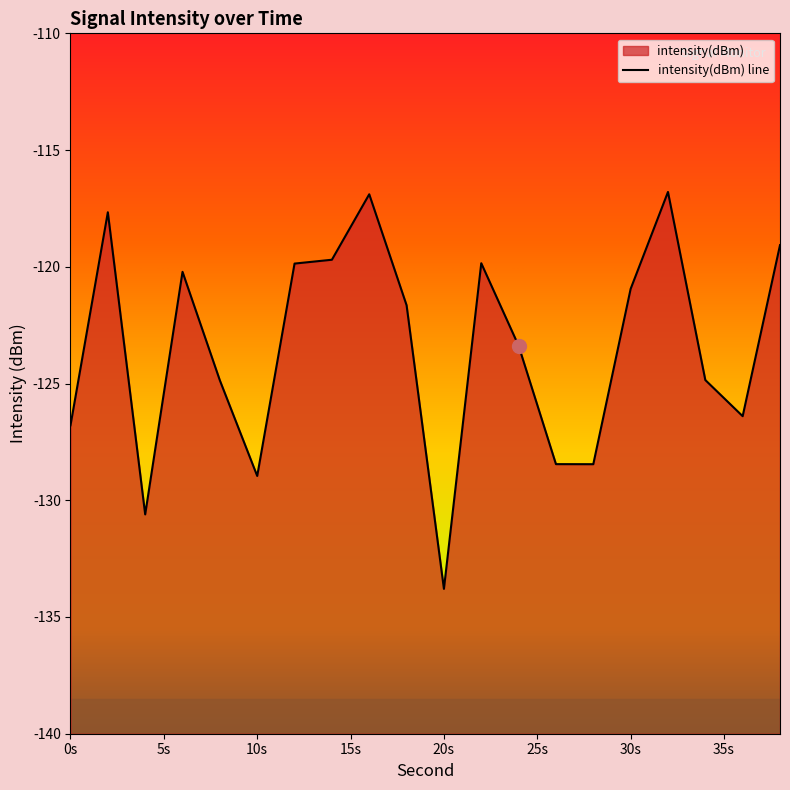

True or false: the data shows -124.9 at 8.

True